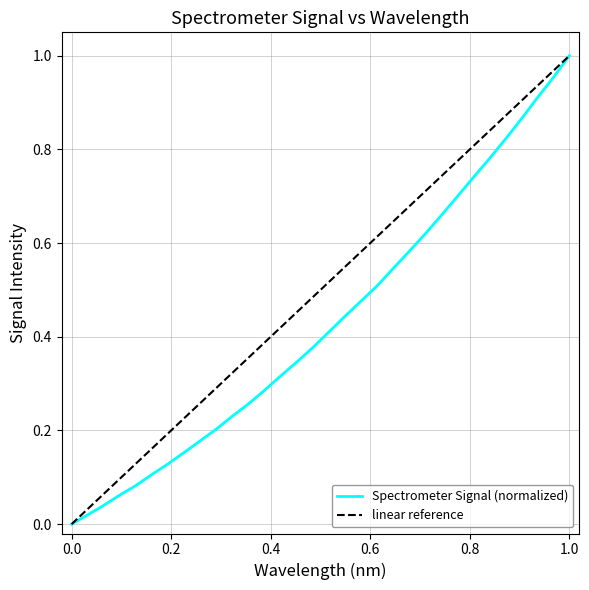

Between 218.442 and 220.1623, which is larger?

220.1623